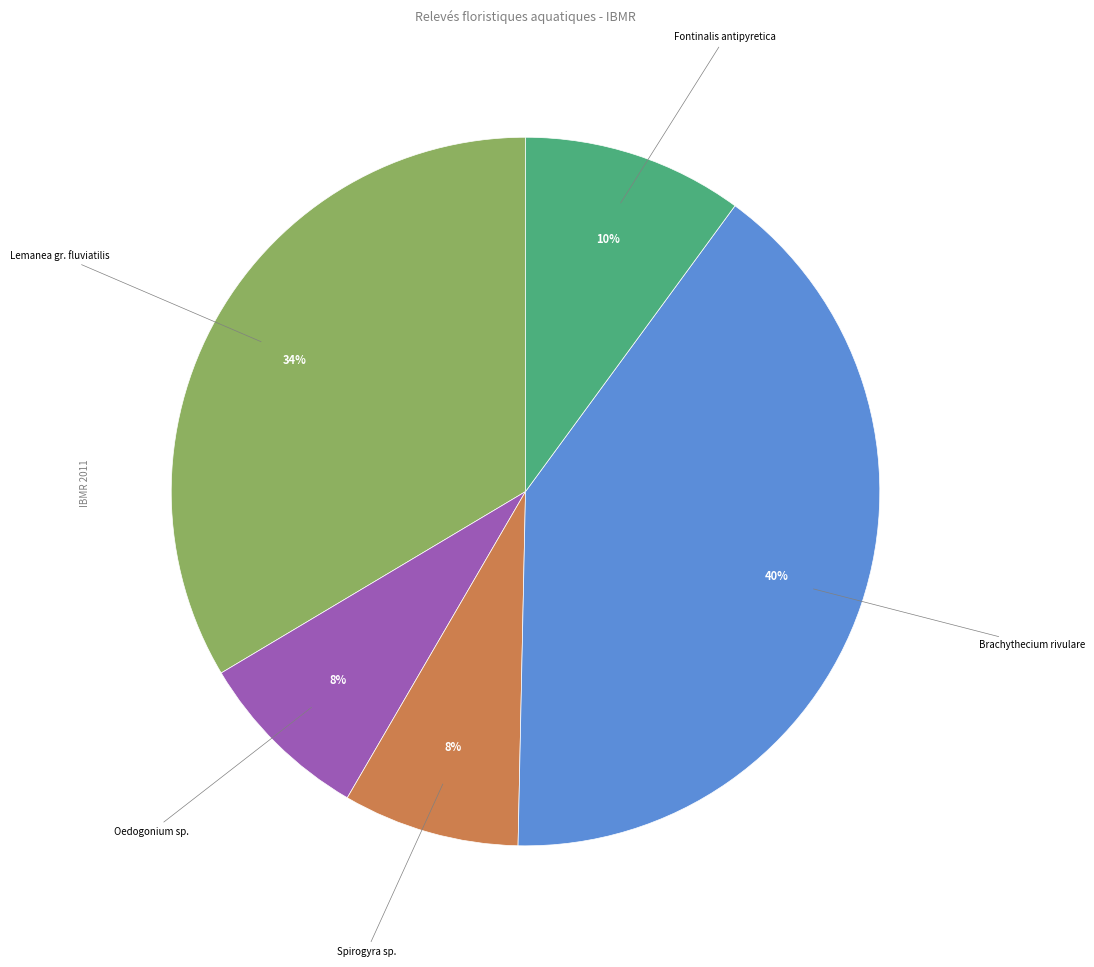

To the nearest percent, what percentage of the pie is Oedogonium sp.?

8%